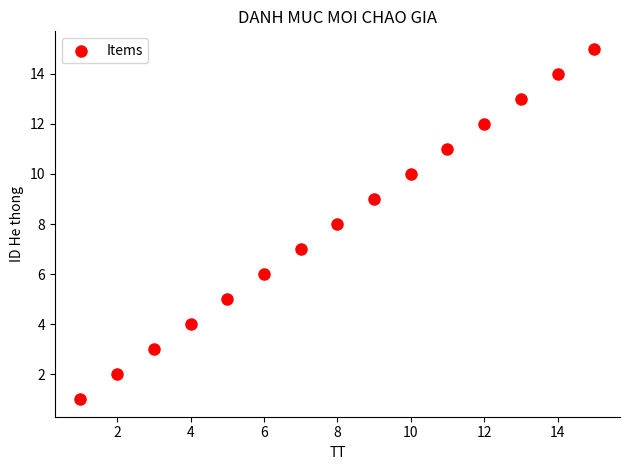

What is the range of X values (max minus min)?

14